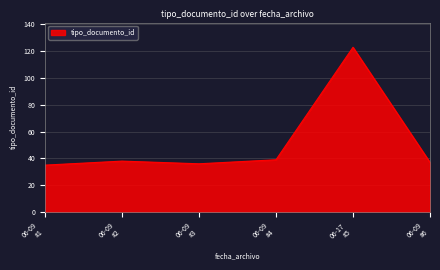

True or false: there are more than 2 points higher than both neighbors.

False